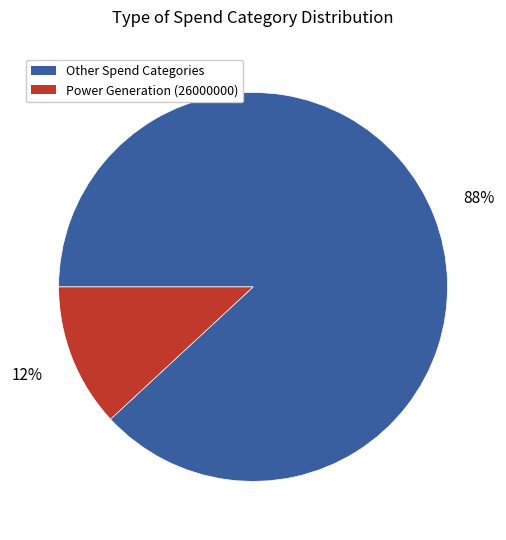

To the nearest percent, what is the average slice percentage?

50%